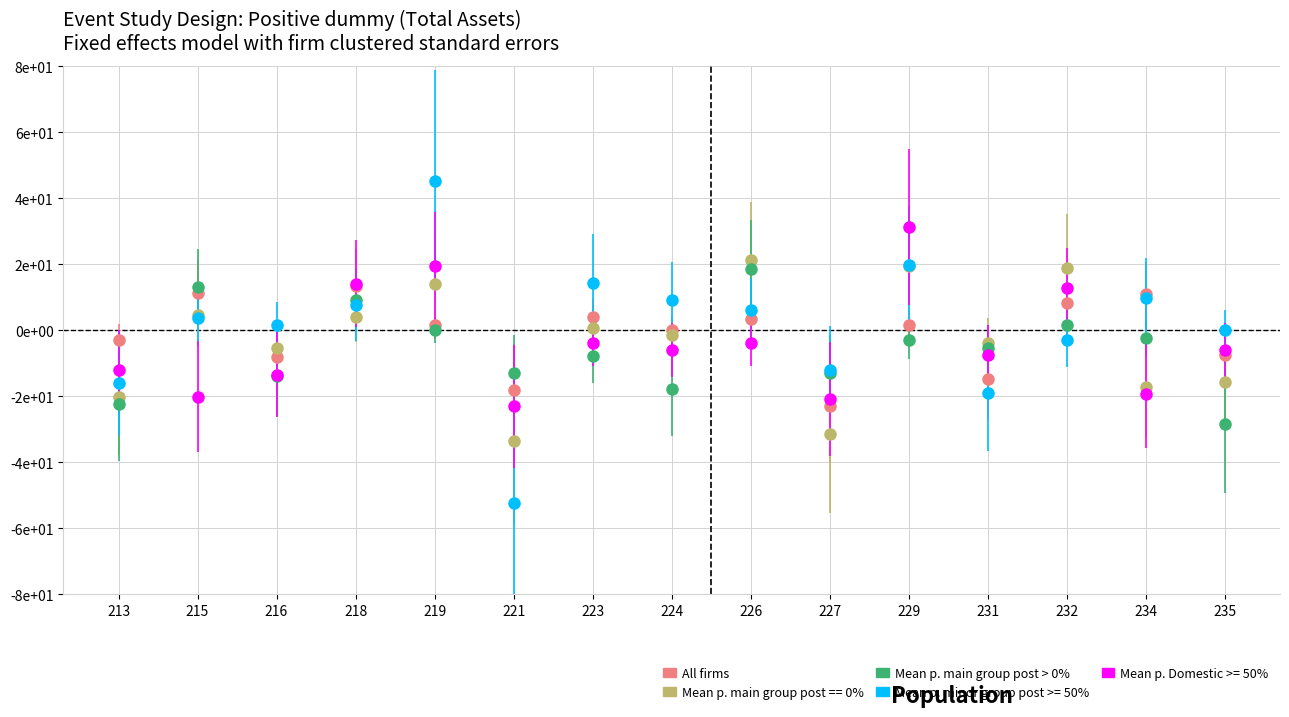

Which series has the largest total across all categories?

Mean p. minor group post >= 50%